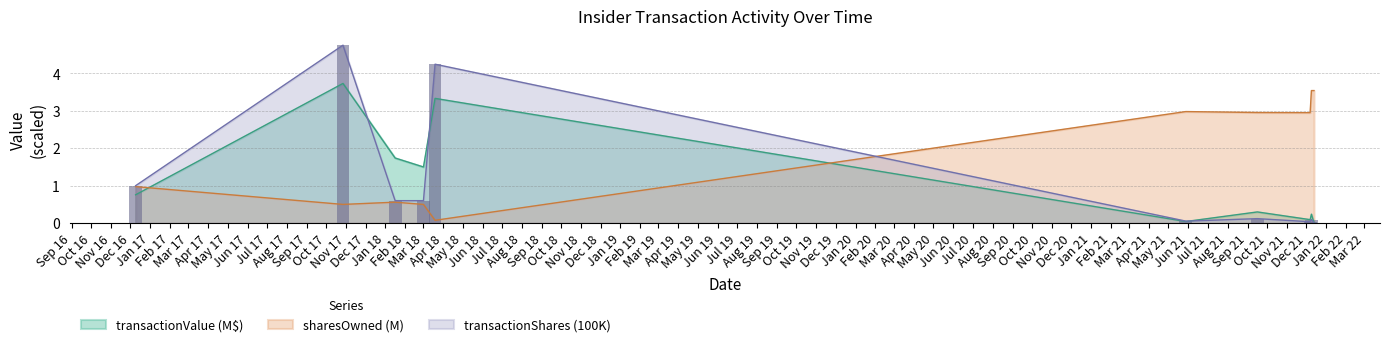

How many times do sharesOwned (M) and transactionValue (M$) cross each other?

2